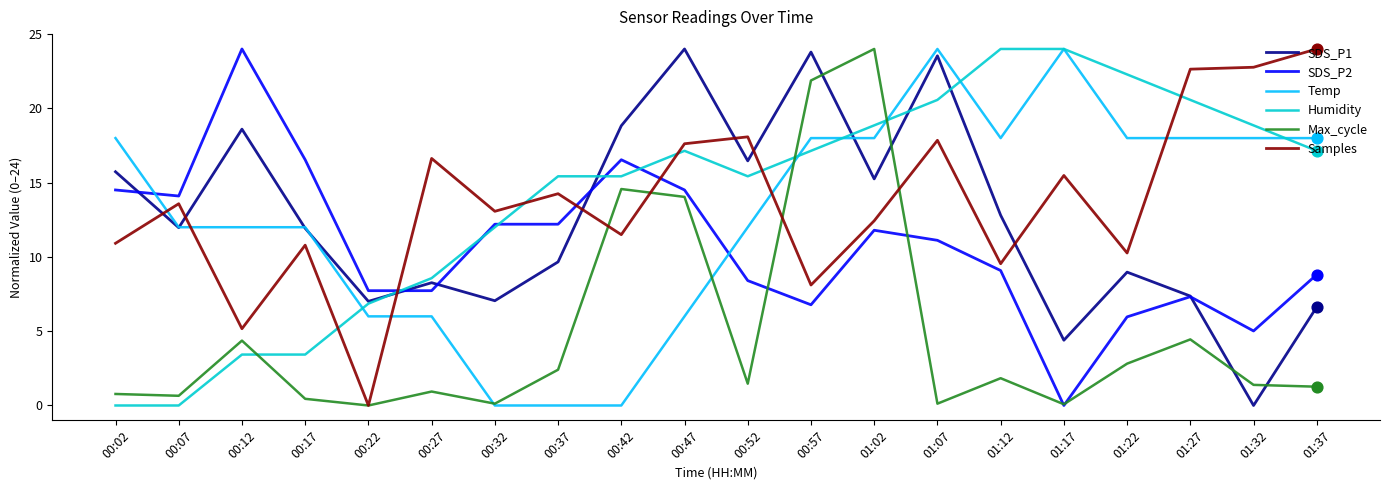

What is the spread (max minus min) of values at 00:42?

18.8